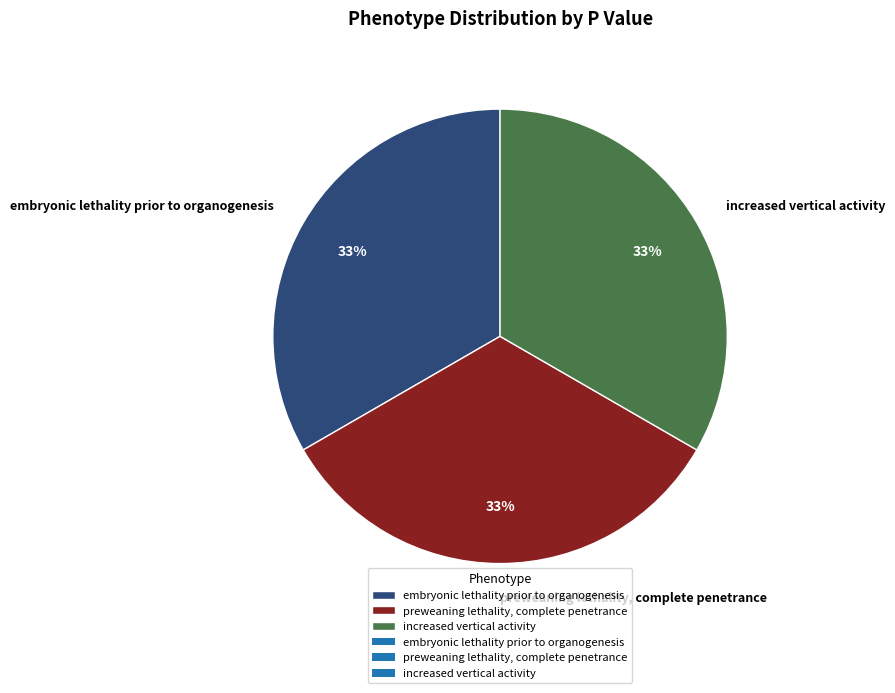

Is there any slice that represents more than half of the pie?

No